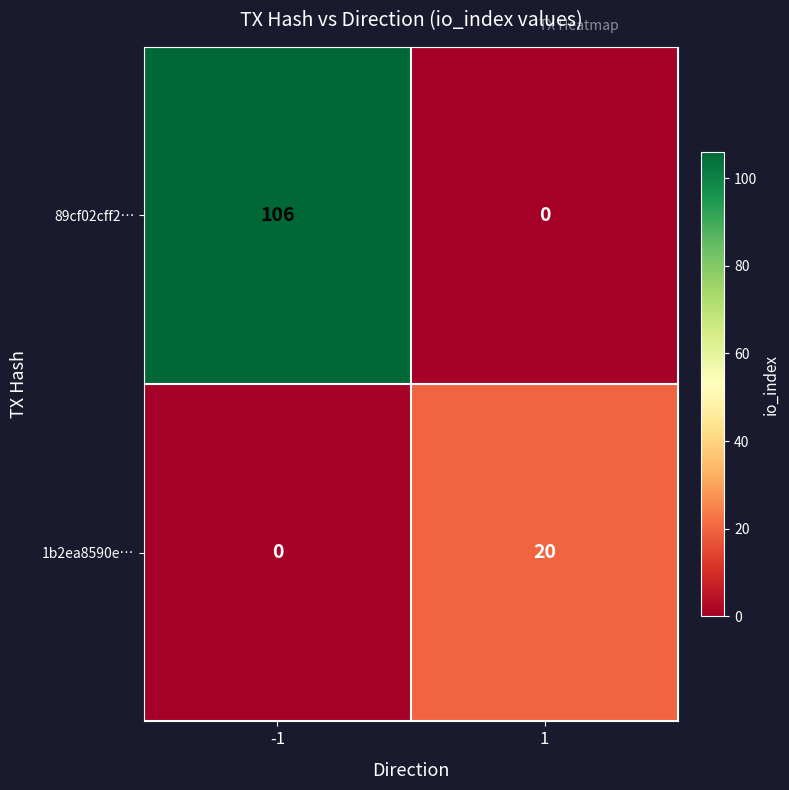

What is the average value of the 89cf02cff2… series?

53